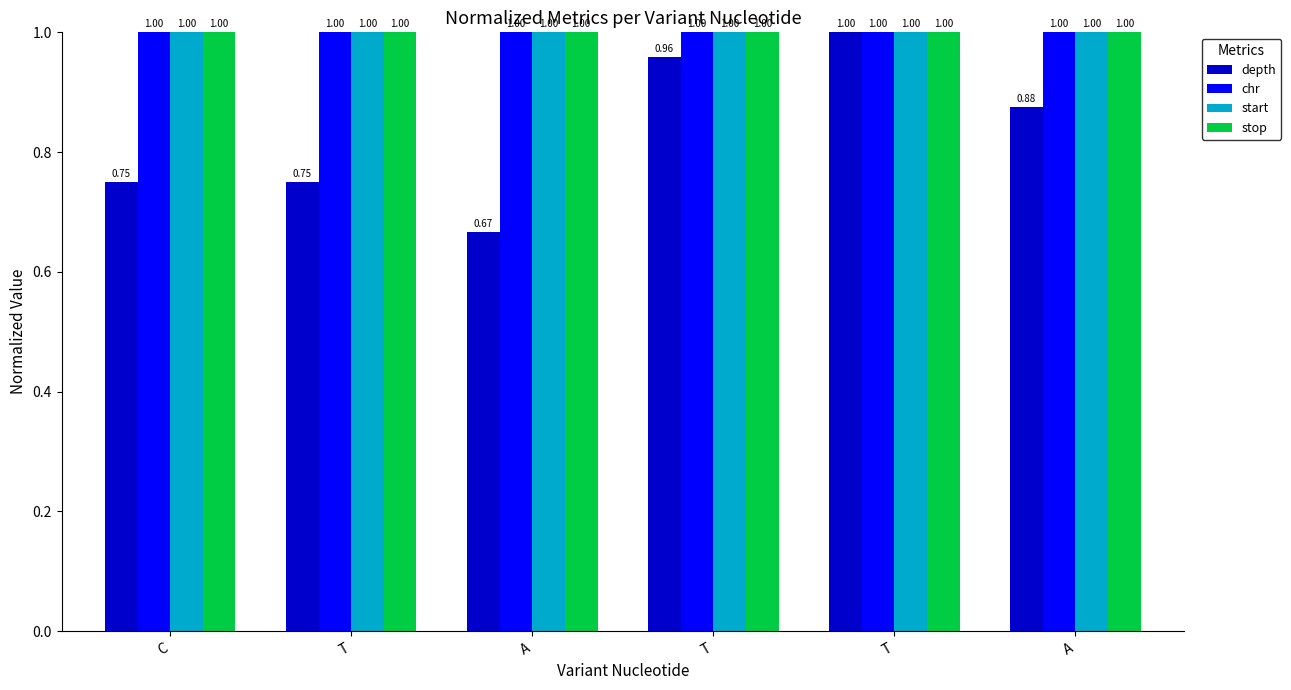

Does the chart contain any negative values?

No